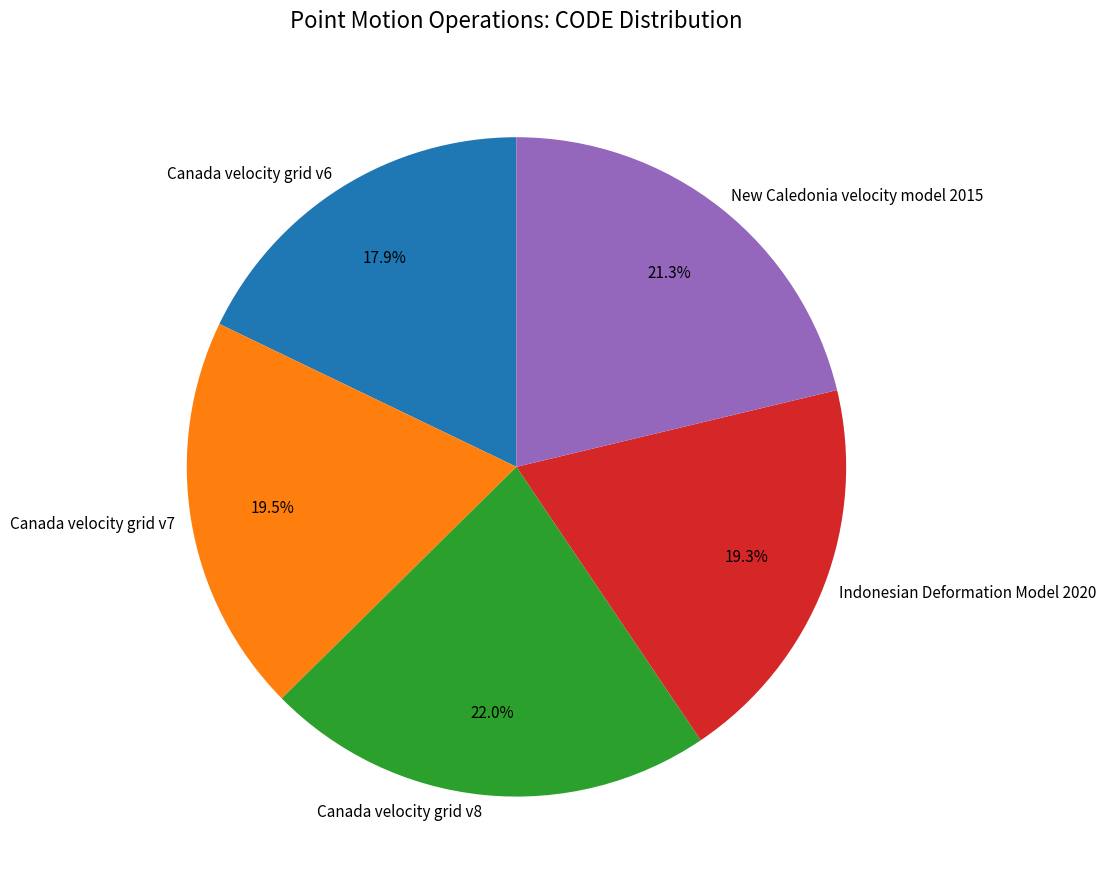

Approximately how many times larger is the value at Indonesian Deformation Model 2020 compared to Canada velocity grid v8?

0.9